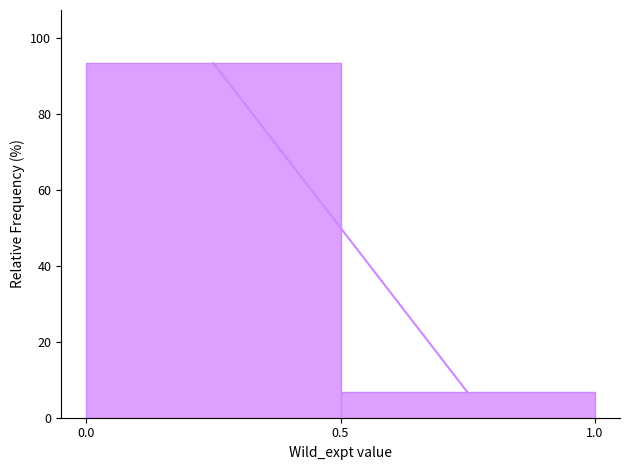

What is the height of the bar covering 0.0 to 0.5 on the x-axis? The values are not printed on the chart, so give them approximately, as read against the axis.

94